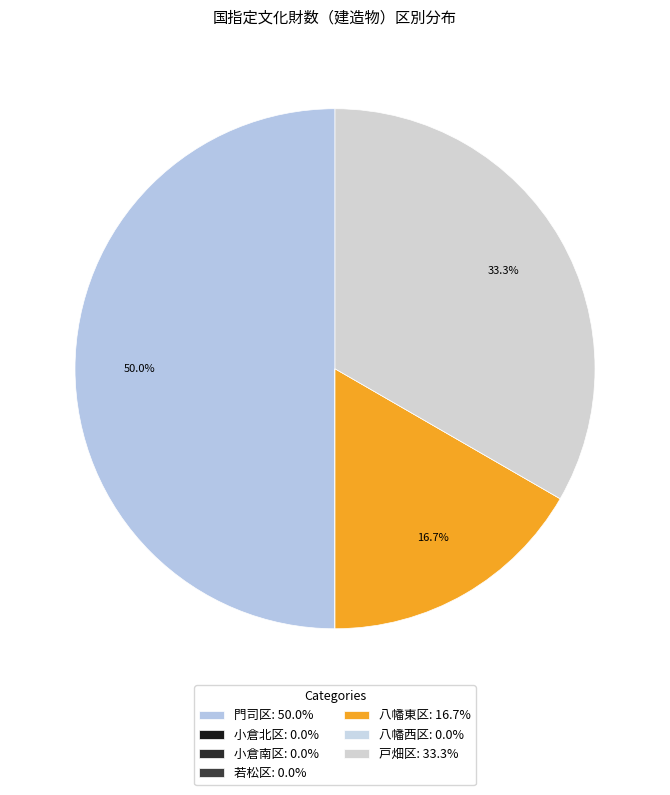

Rank the categories by value from lowest to highest.

小倉北区, 小倉南区, 若松区, 八幡西区, 八幡東区, 戸畑区, 門司区